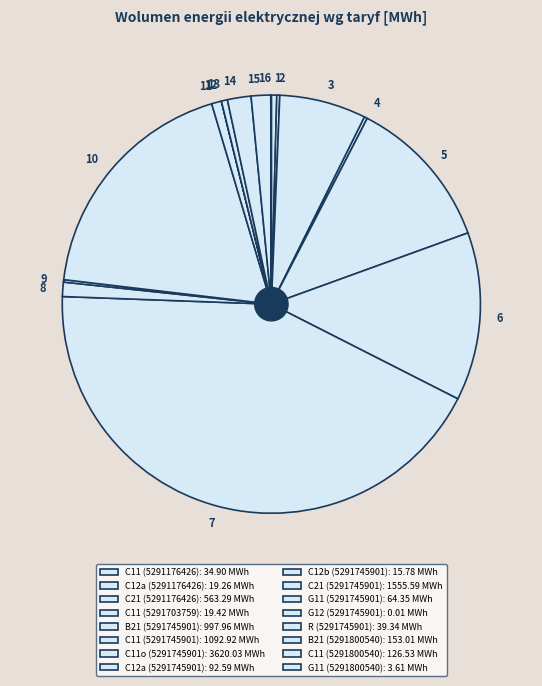

True or false: C11 (5291745901) accounts for 7% of the total.

False